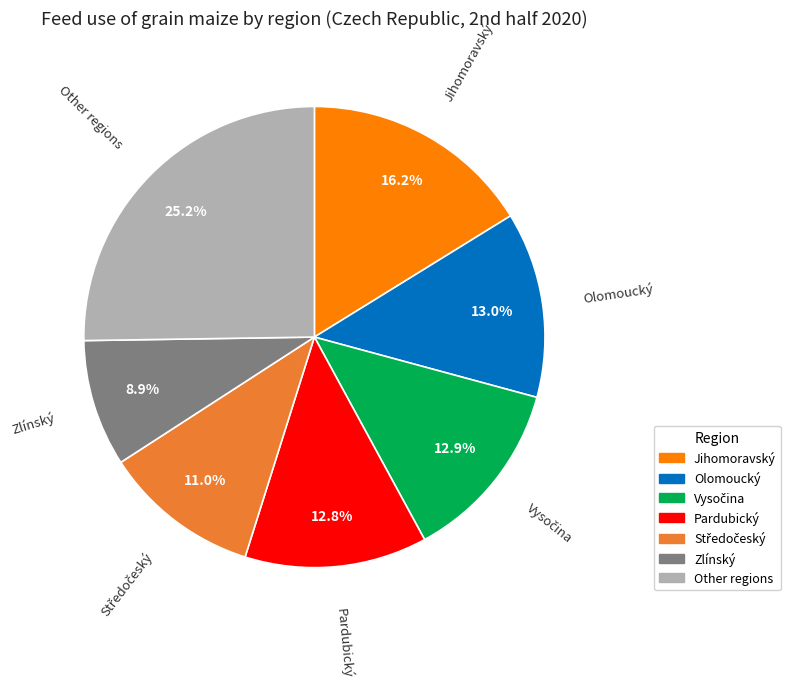

Is there a majority slice in this chart?

No